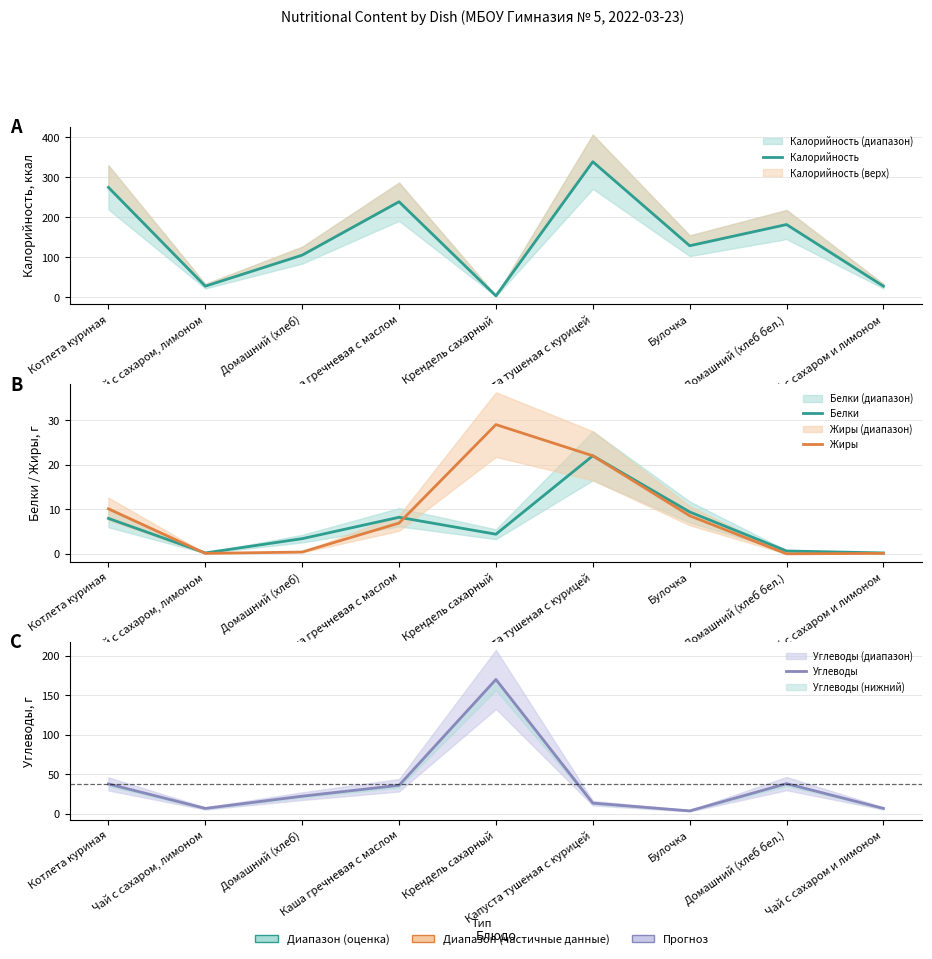

Which category has the highest value across all series?

Капуста тушеная с курицей